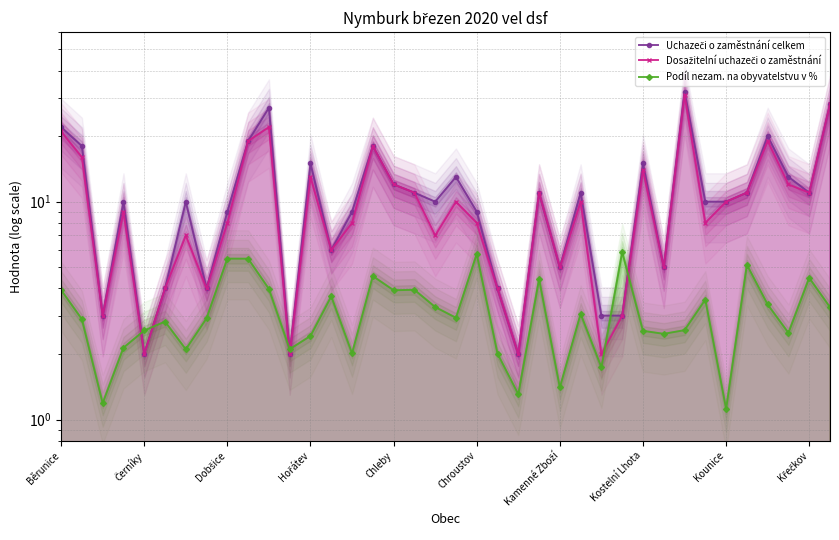

Is it true that Uchazeči o zaměstnání celkem equals 18.0 at 15?

True